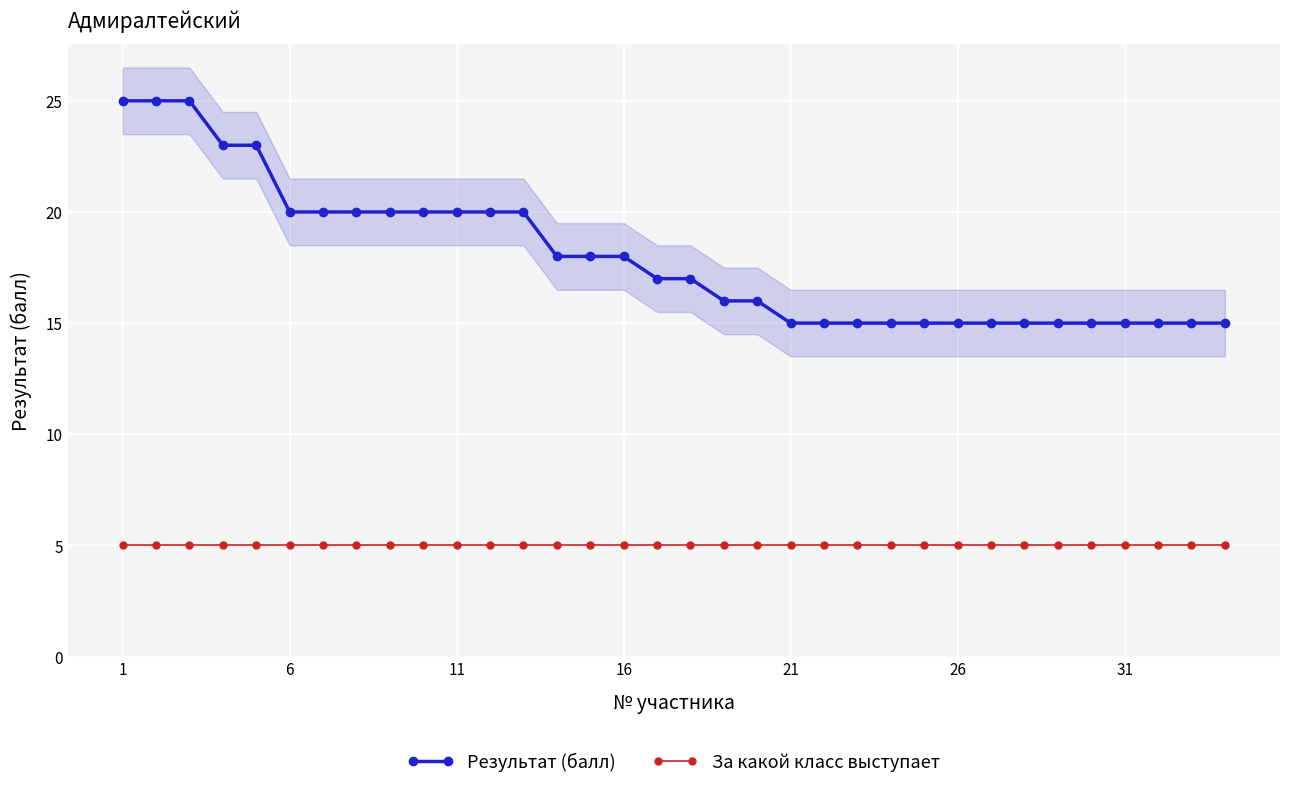

What value does the Результат (балл) series have at 26?

15